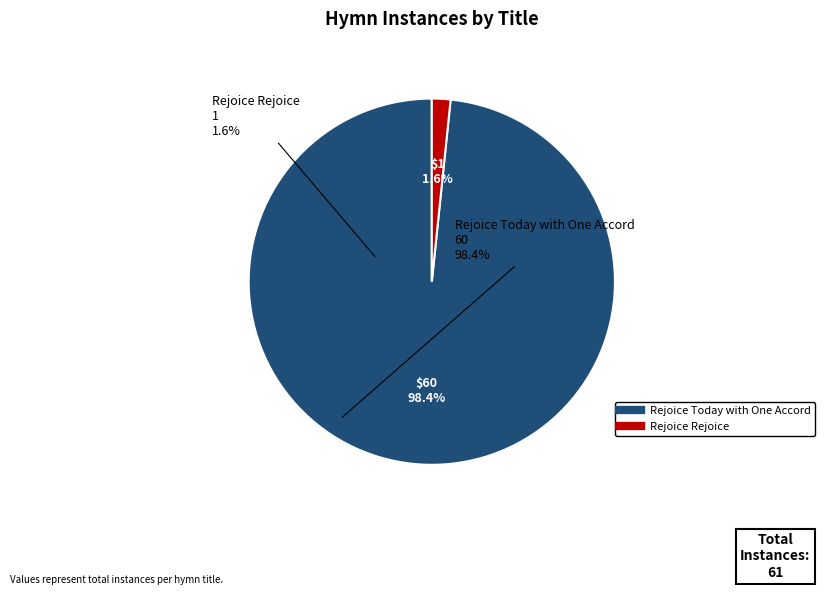

Between Rejoice Rejoice and Rejoice Today with One Accord, which is larger?

Rejoice Today with One Accord